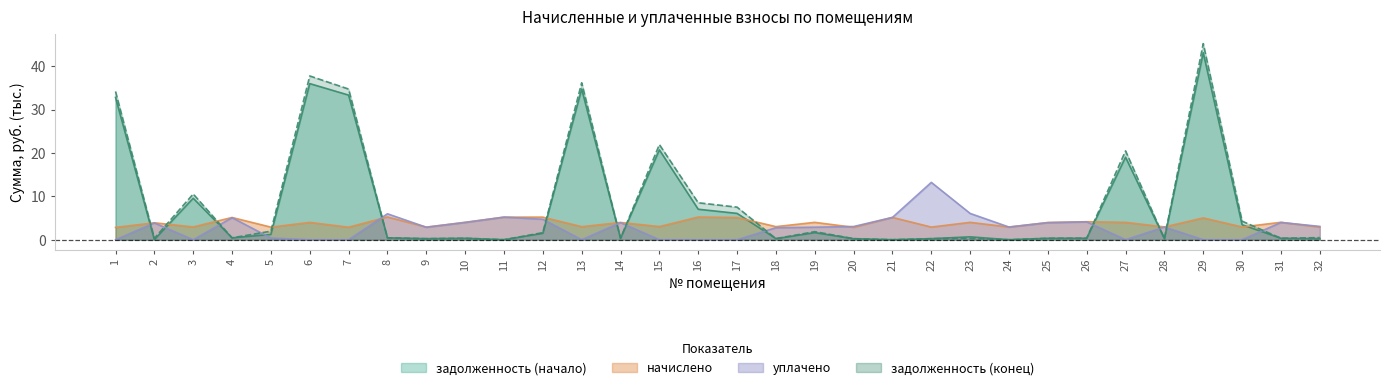

Reading right to left, list all the values displayed in this chart.

задолженность (начало): 0.2	0.3	3.5	43.1	0.2	19.0	0.3	0.3	0.0	0.7	0.2	0.0	0.2	1.6	0.3	6.1	7.0	20.7	0.3	34.7	1.5	0.0	0.3	0.2	0.4	33.4	36.0	1.2	0.4	9.6	0.0	32.8
начислено: 2.9	4.0	2.9	5.0	3.0	4.0	4.2	4.0	2.9	4.0	2.9	5.1	2.9	4.0	3.0	5.1	5.2	3.0	4.0	3.0	5.2	5.2	4.0	2.9	5.2	2.9	4.0	2.9	5.1	3.0	3.9	2.8
уплачено: 3.1	4.0	0.0	0.0	2.9	0.0	4.1	3.9	2.9	6.1	13.2	5.1	3.0	2.9	2.8	0.0	0.0	0.0	3.9	0.0	4.7	5.2	4.0	2.9	6.0	0.0	0.0	0.4	5.1	0.0	3.9	0.0
задолженность (конец): 0.5	0.3	4.3	45.2	0.2	20.5	0.3	0.3	0.0	0.3	0.2	0.0	0.2	1.9	0.3	7.5	8.5	21.9	0.3	36.2	1.6	0.0	0.3	0.2	0.4	34.7	37.8	2.0	0.4	10.5	0.3	34.2